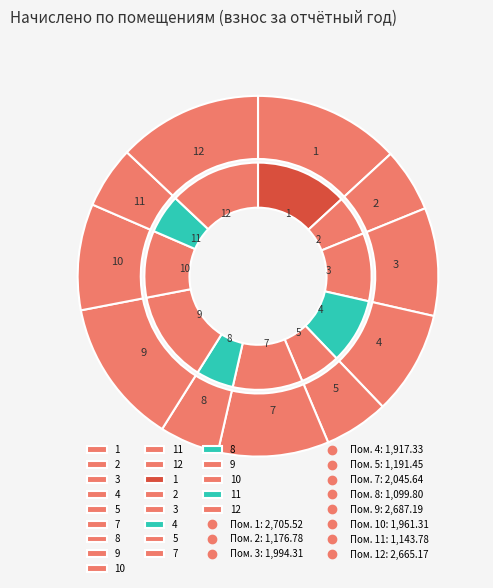

To the nearest percent, what is the combined percentage of 8 and 4?

15%